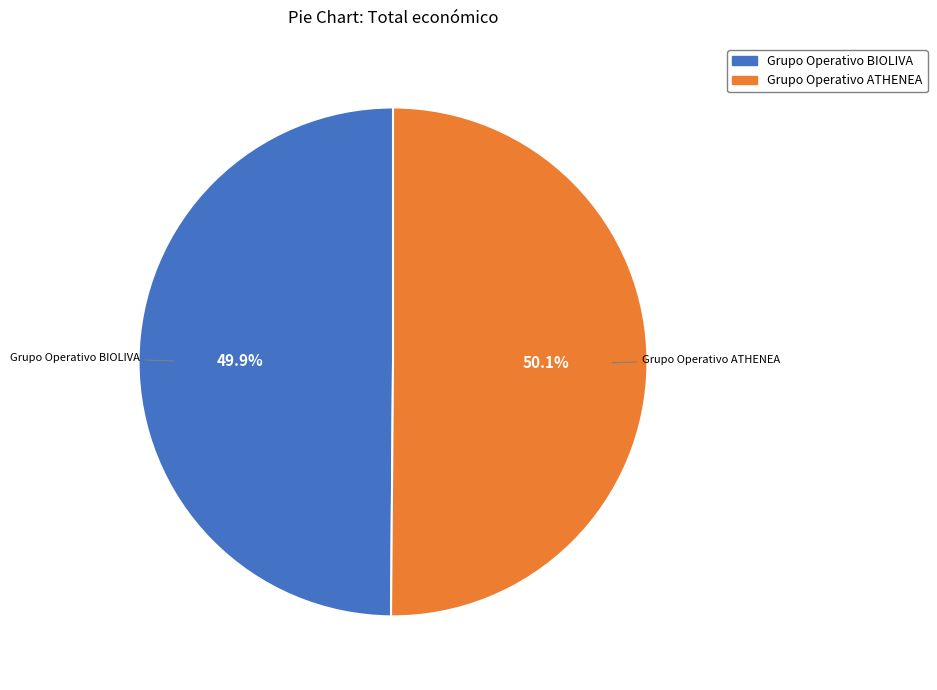

What percentage is the Grupo Operativo ATHENEA slice, to the nearest percent?

50%